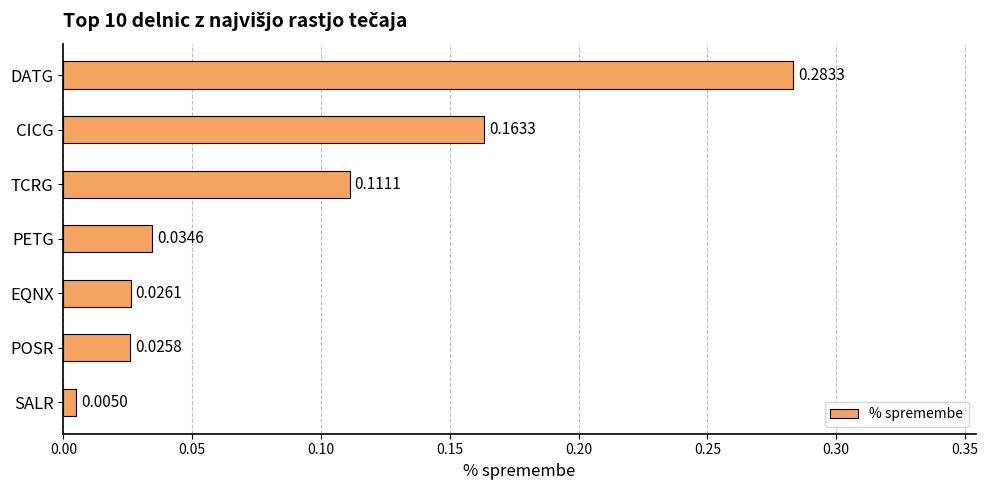

How many bars are there in total?

7